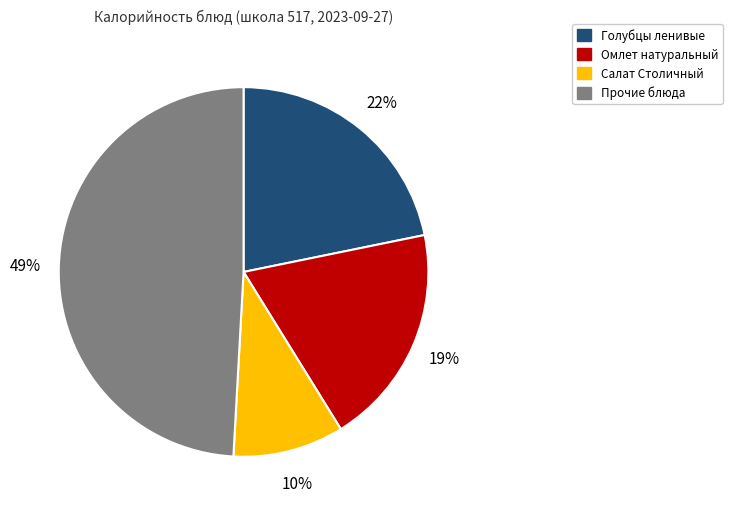

To the nearest percent, what is the average slice percentage?

25%